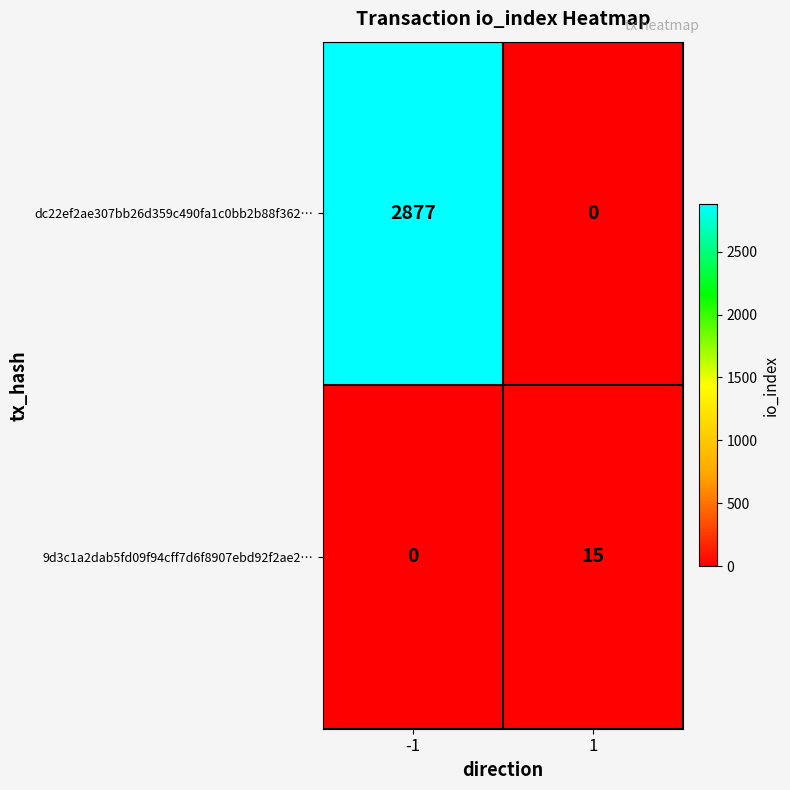

What is the difference between the highest and lowest values at -1?

2877